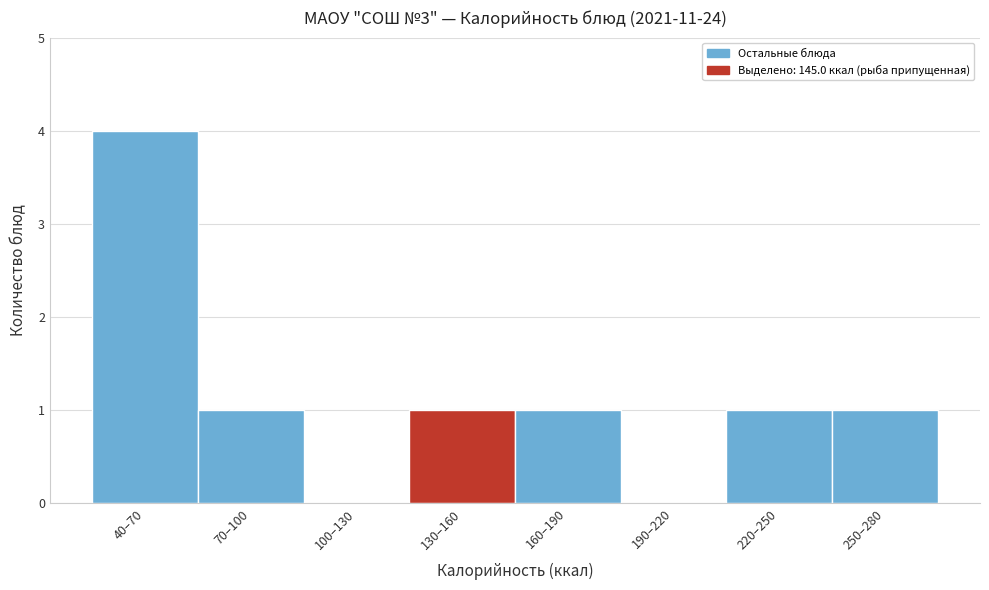

Reading left to right, list all the values displayed in this chart.

40–70=4	70–100=1	100–130=0	130–160=1	160–190=1	190–220=0	220–250=1	250–280=1